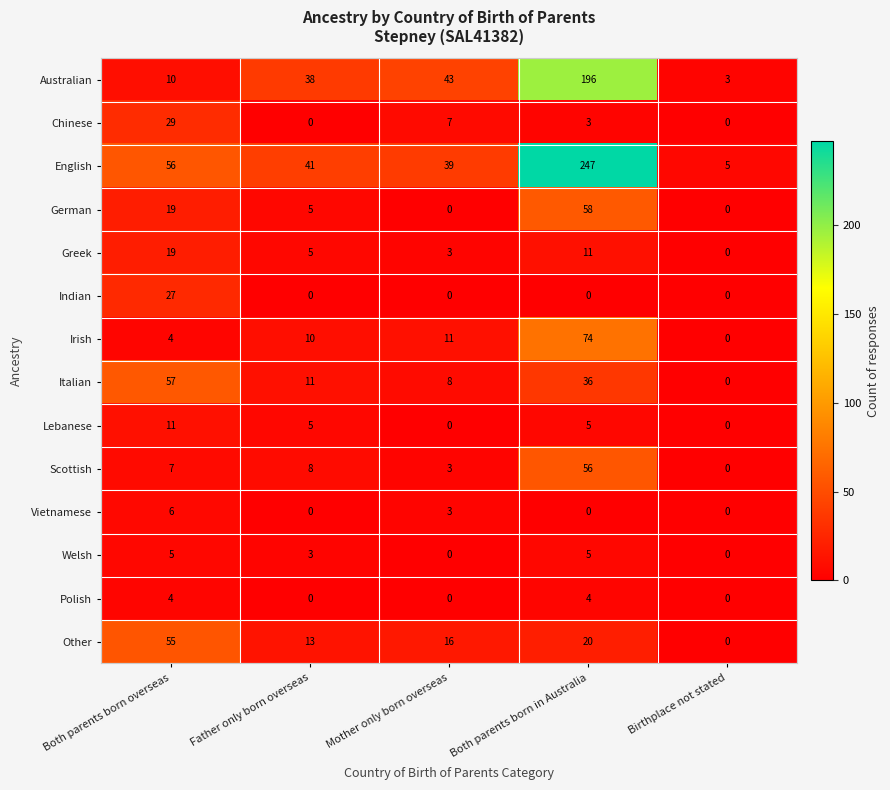

Rank the series by their maximum value, from highest to lowest.

English, Australian, Irish, German, Italian, Scottish, Other, Chinese, Indian, Greek, Lebanese, Vietnamese, Welsh, Polish